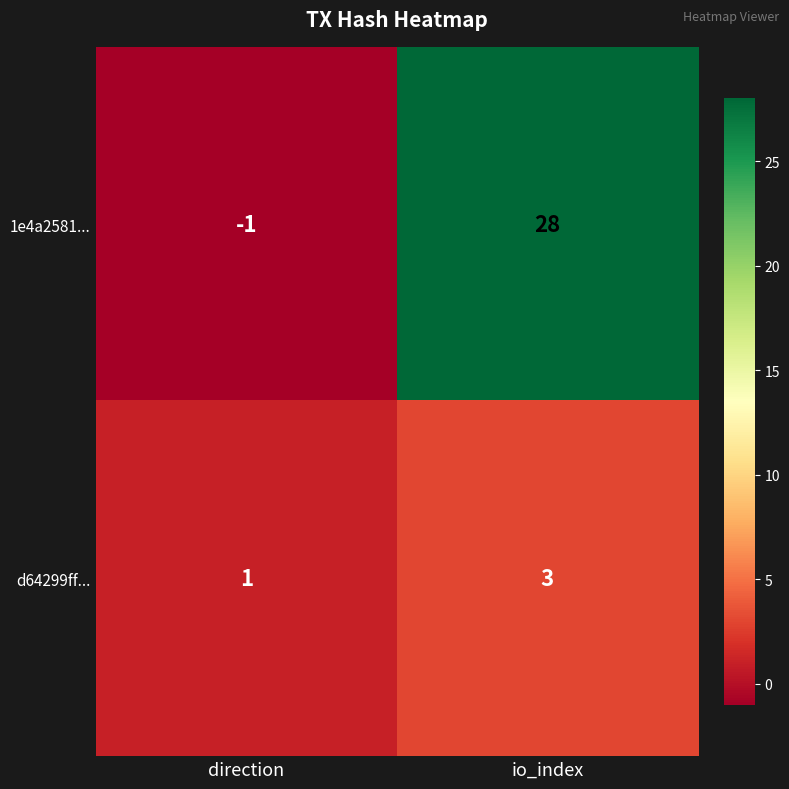

What is the sum of all d64299ff... values?

4